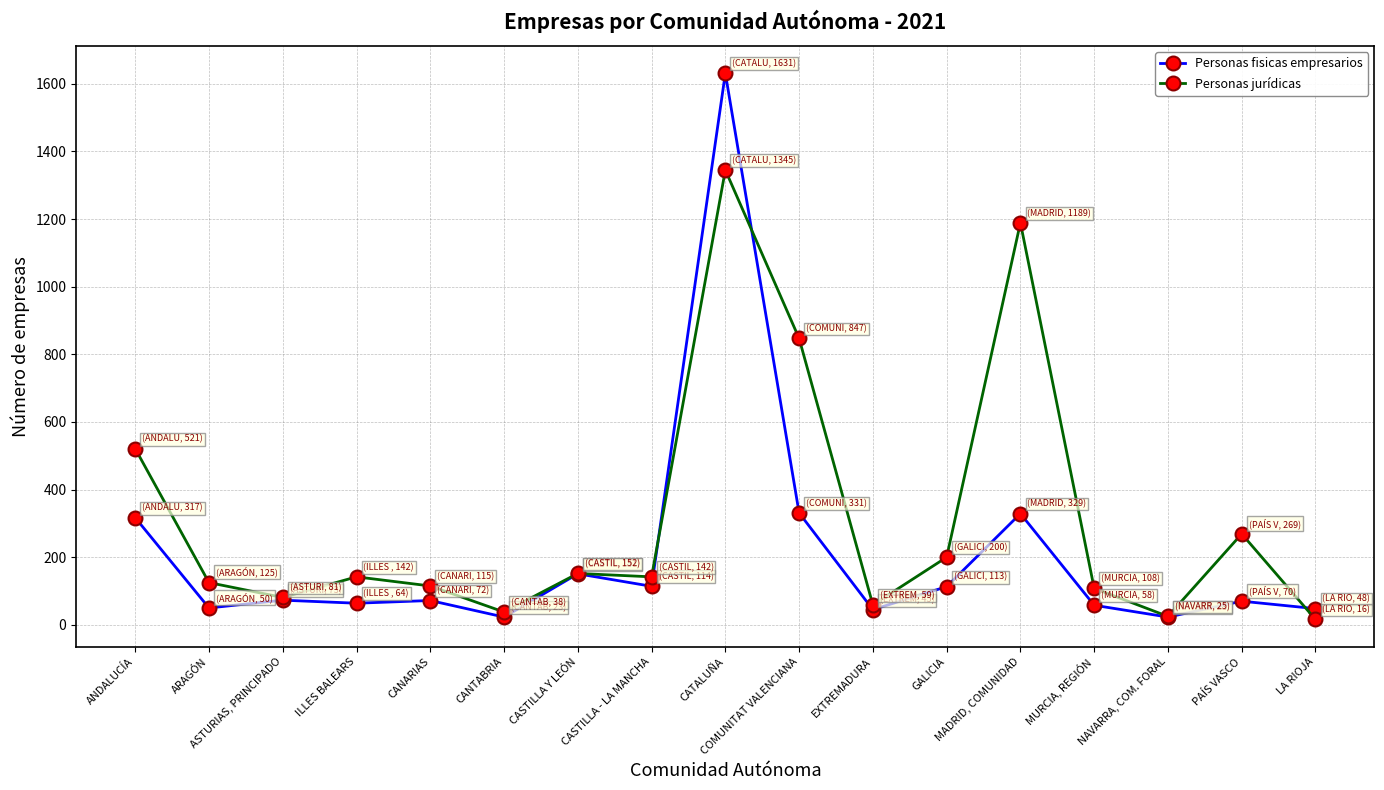

The Personas fisicas empresarios series shows 50 at ARAGÓN. True or false?

True